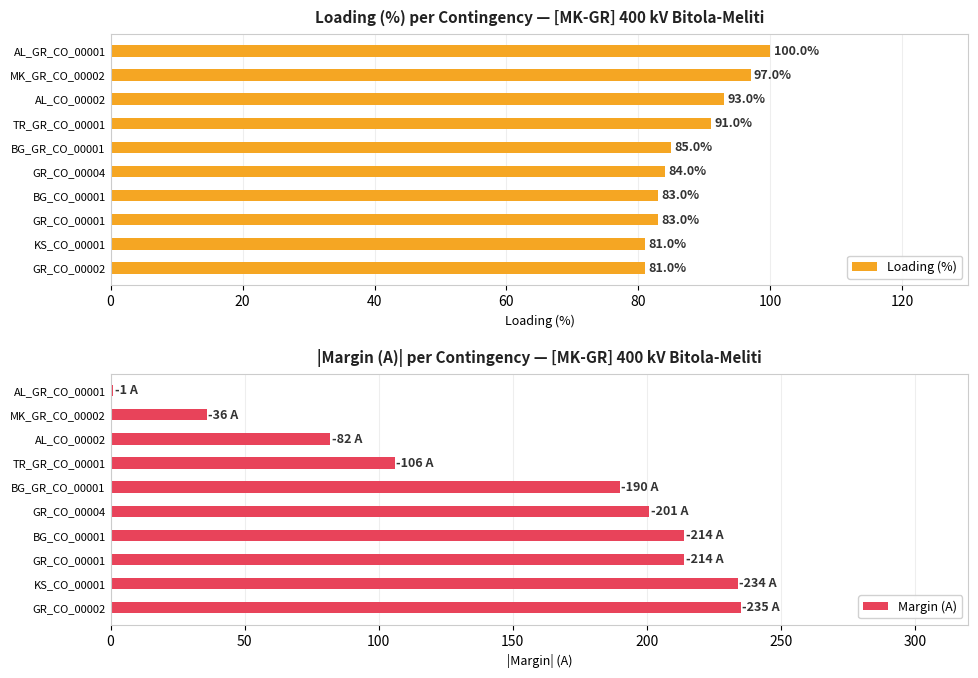

The value of Loading (%) at GR_CO_00001 is 83. True or false?

True